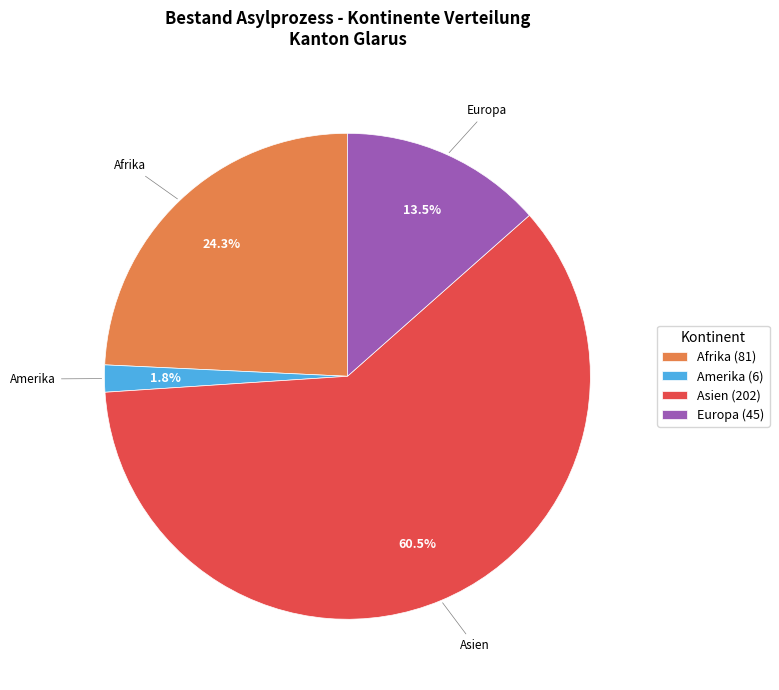

Rank the categories by value from lowest to highest.

Amerika (6), Europa (45), Afrika (81), Asien (202)